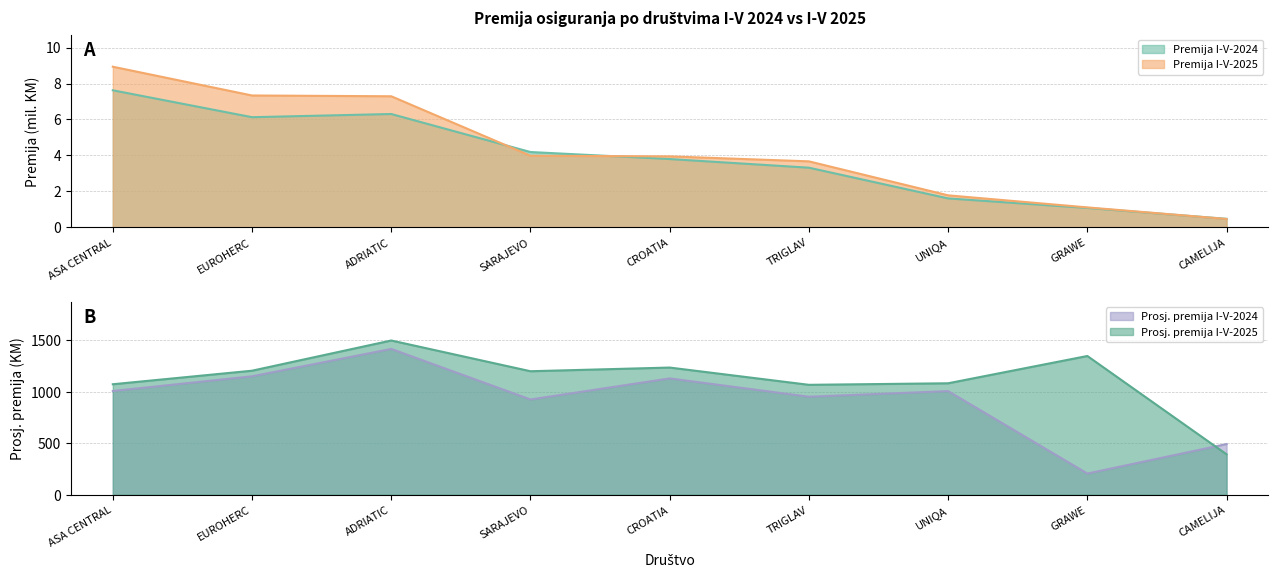

Between SARAJEVO and CAMELIJA, which series saw the biggest shift?

Prosjecna premija I-V-2025